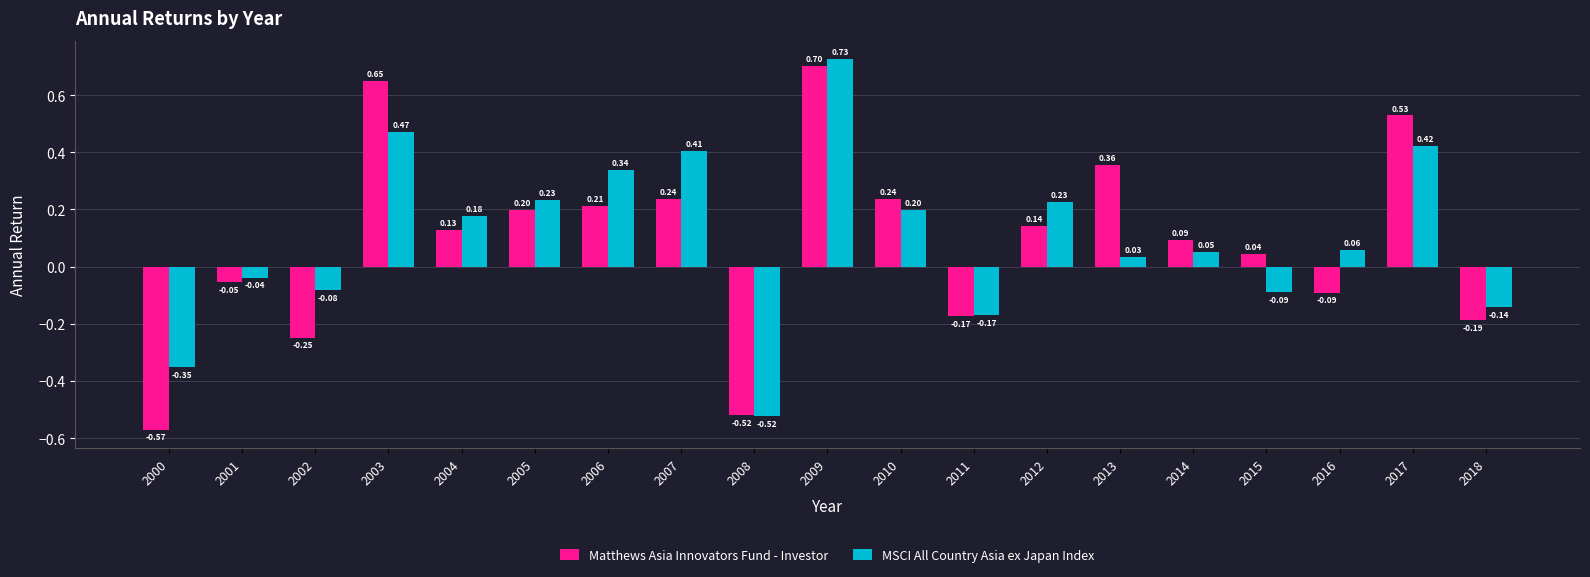

Is it true that Matthews Asia Innovators Fund - Investor equals 0.4 at 2007?

False